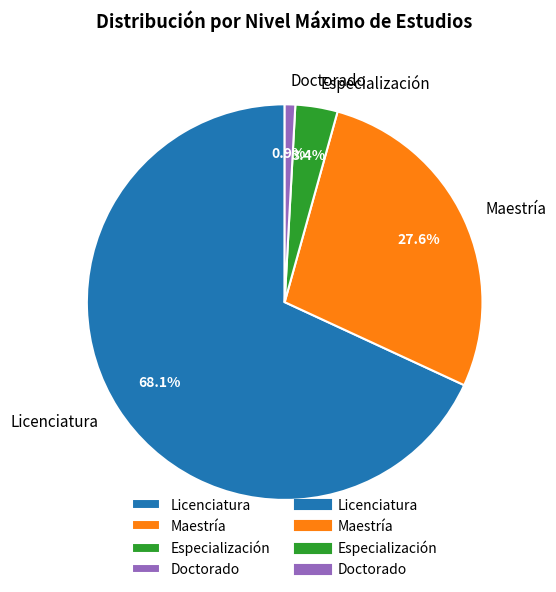

Is it true that Doctorado is 11% of the pie?

False